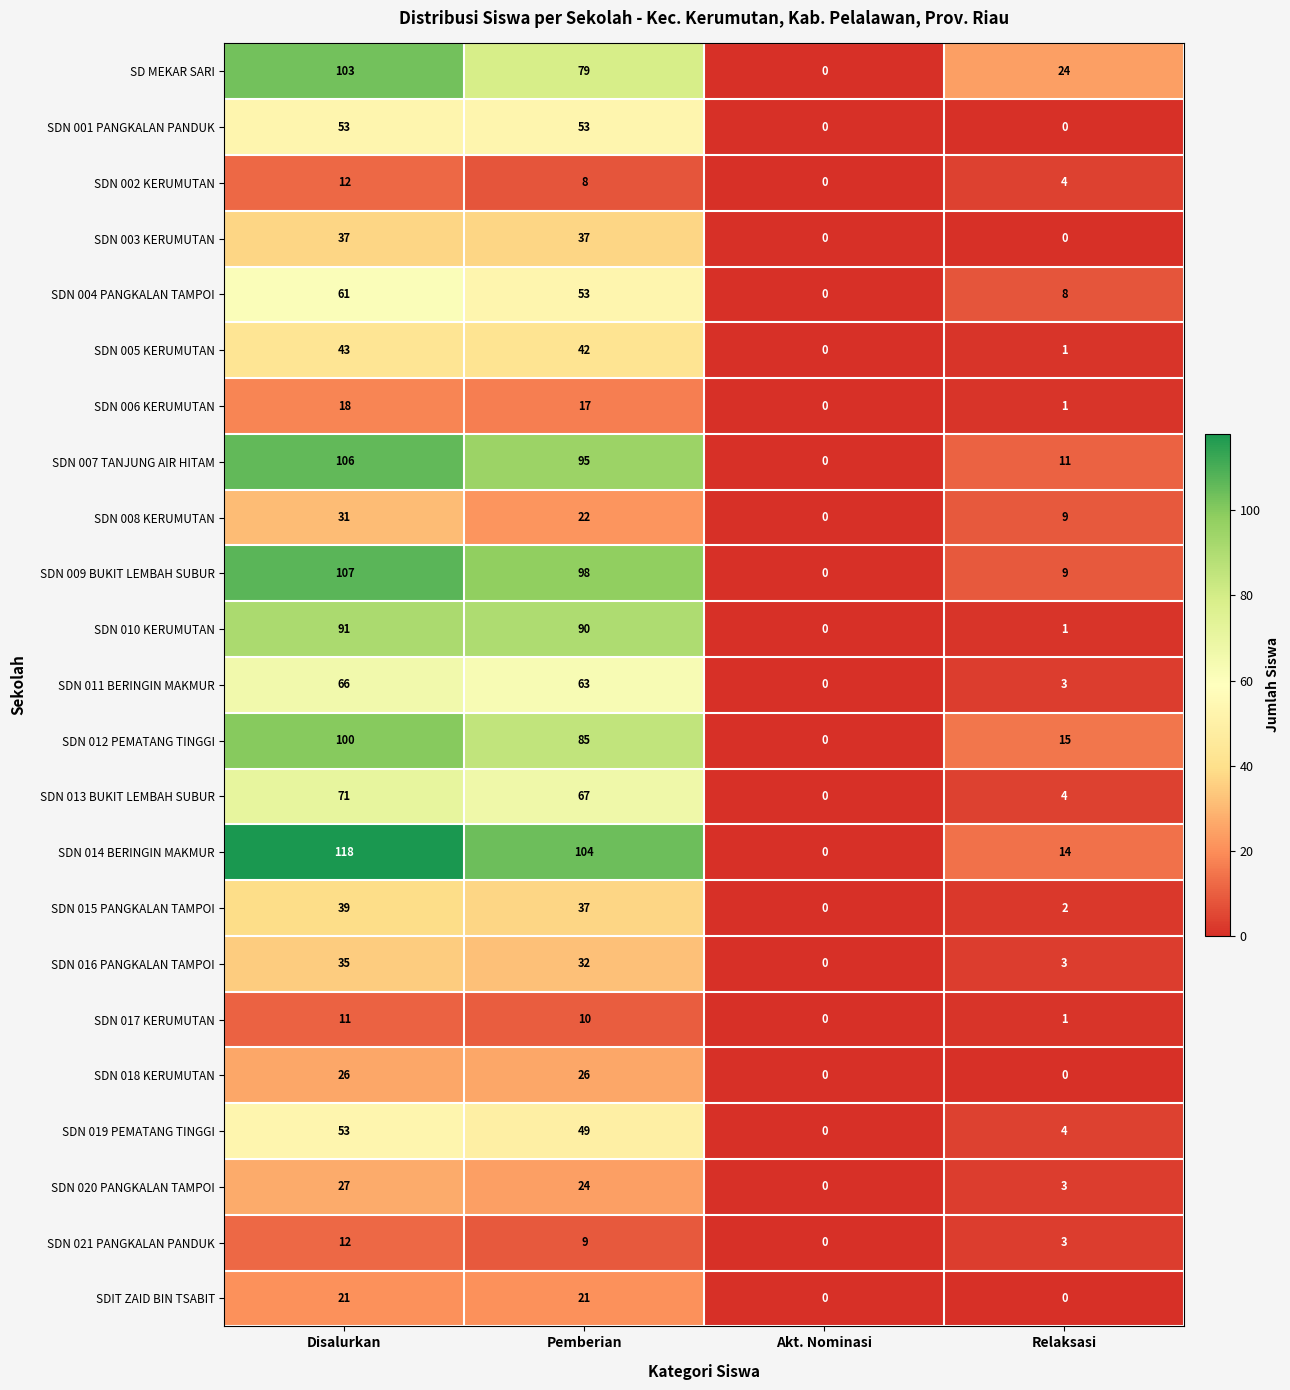

What is the difference between the second highest and minimum values in the SDN 018 KERUMUTAN series?

26